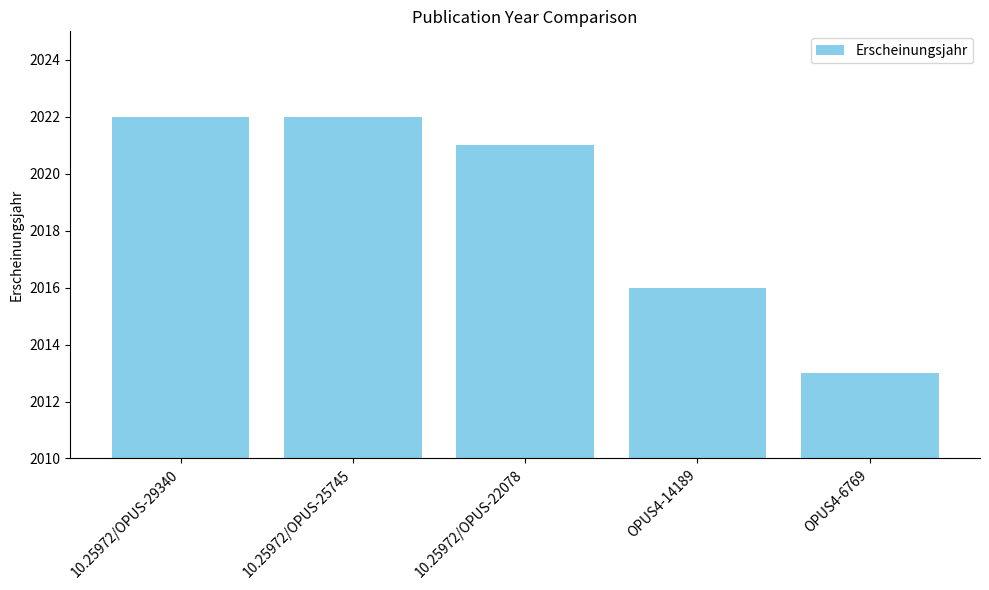

Reading left to right, extract all data points from this chart.

10.25972/OPUS-29340=2022	10.25972/OPUS-25745=2022	10.25972/OPUS-22078=2021	OPUS4-14189=2016	OPUS4-6769=2013